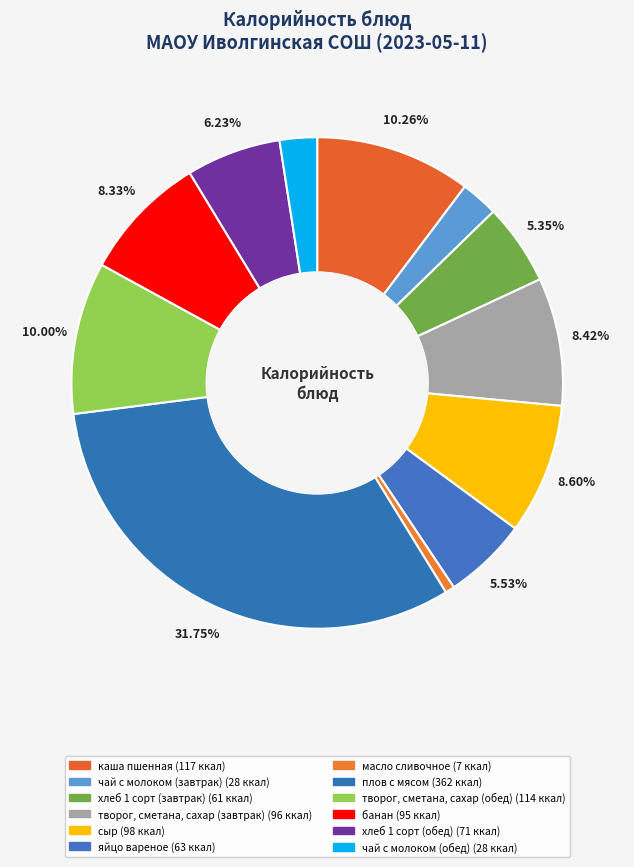

Is there a majority slice in this chart?

No